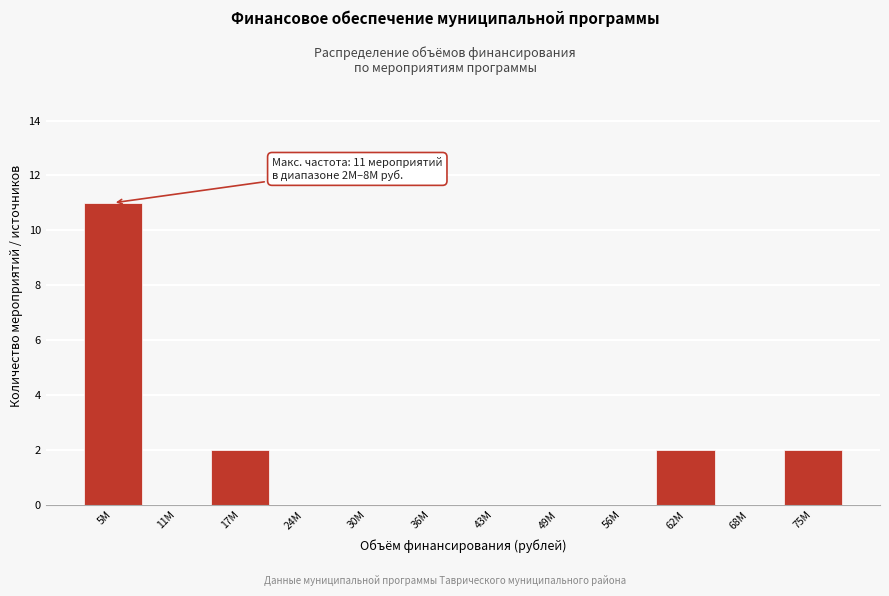

Reading right to left, list all the values displayed in this chart.

75M=2	68M=0	62M=2	56M=0	49M=0	43M=0	36M=0	30M=0	24M=0	17M=2	11M=0	5M=11